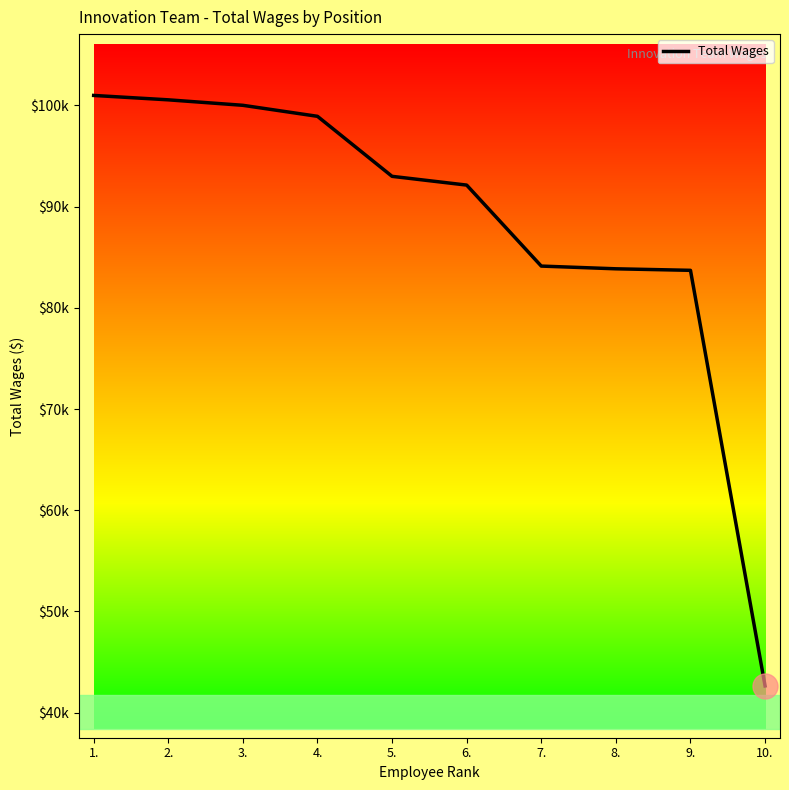

Which label corresponds to the largest value in the chart?

1.